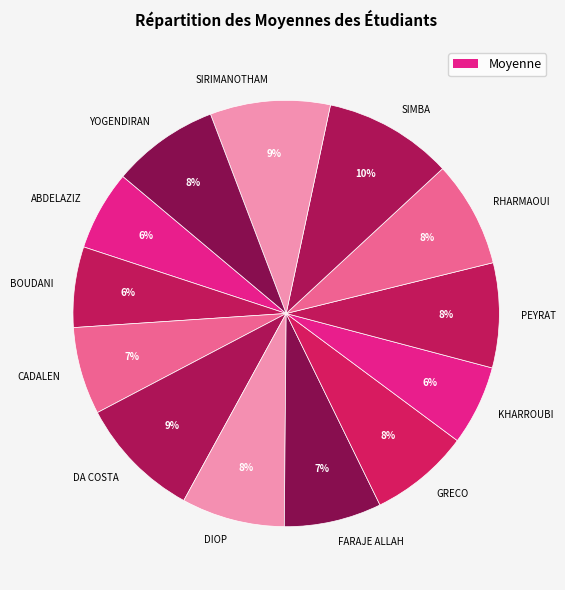

How many segments does this pie chart have?

13